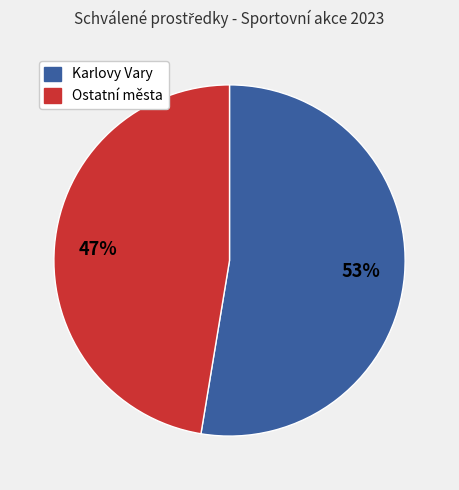

To the nearest percent, what is the average slice percentage?

50%